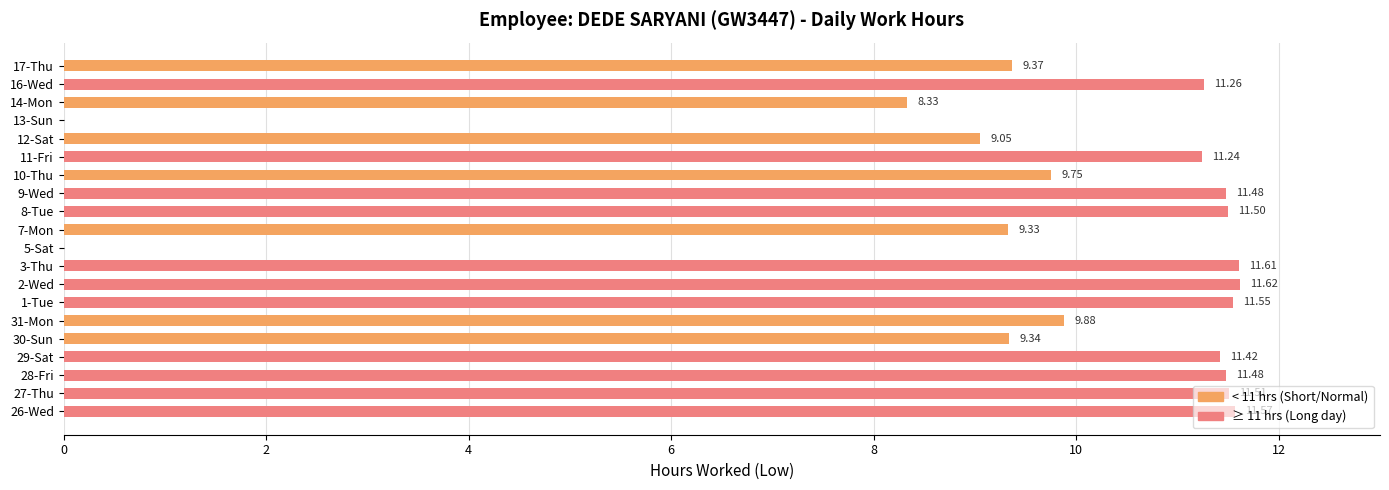

What is the change in value from 28-Fri to 12-Sat?

-2.4